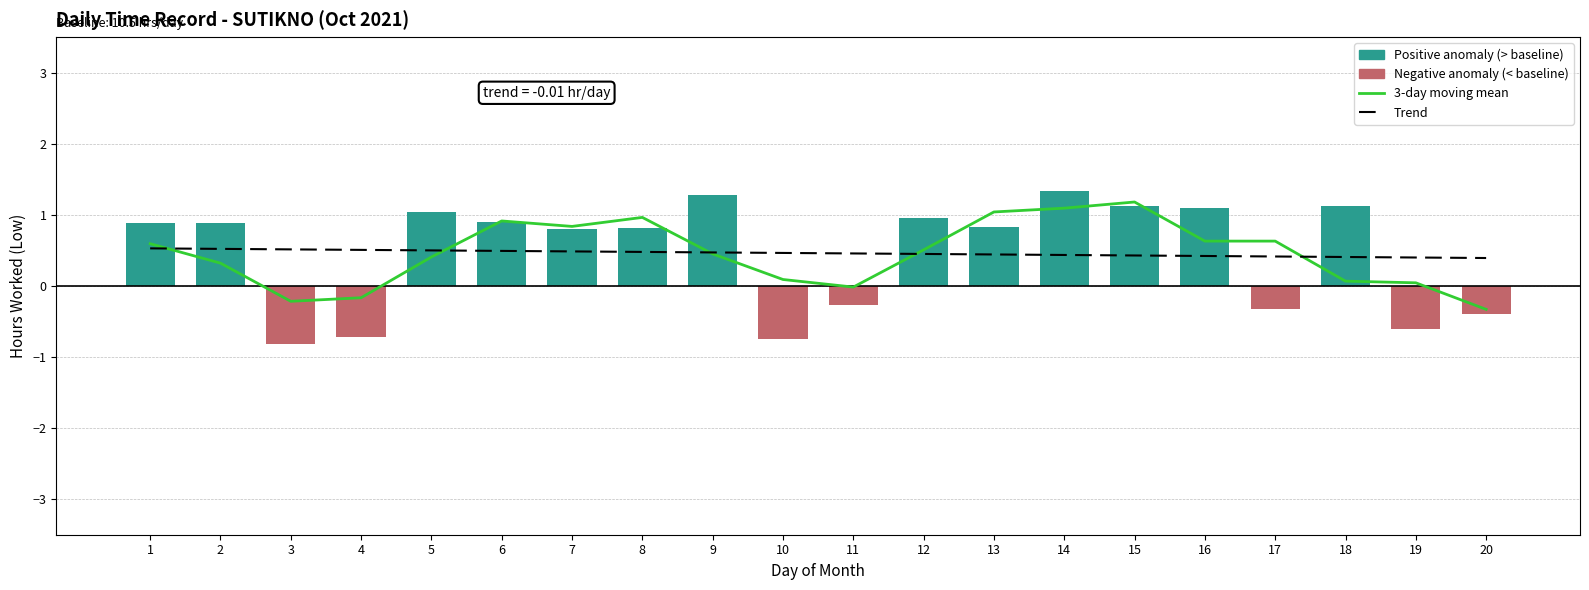

What is the value of the Trend bar at the 15th from the left?

0.4